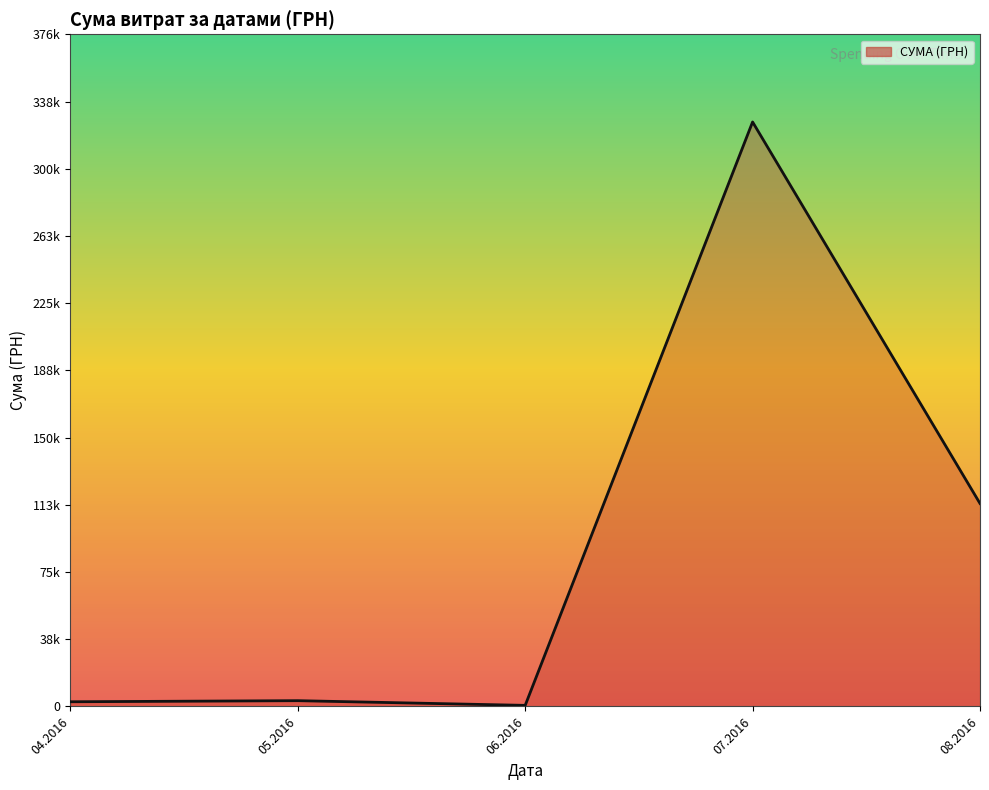

What is the value of the 5th point from the left?

113398.5